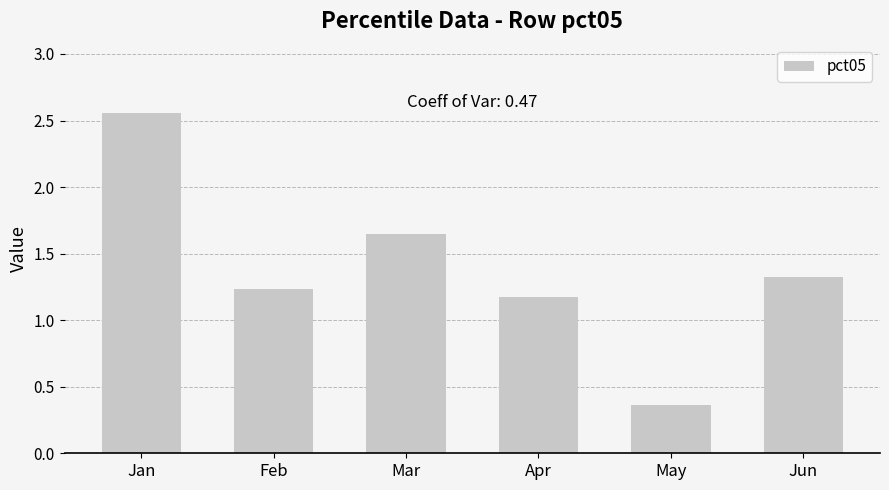

How many distinct data groups are displayed?

1